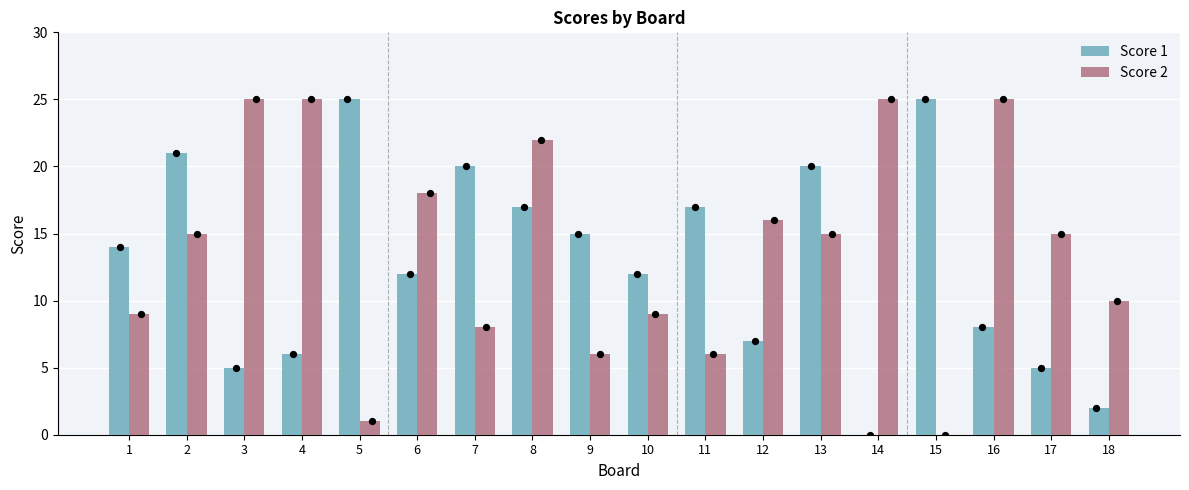

Which series reaches the maximum Y coordinate?

Score 1